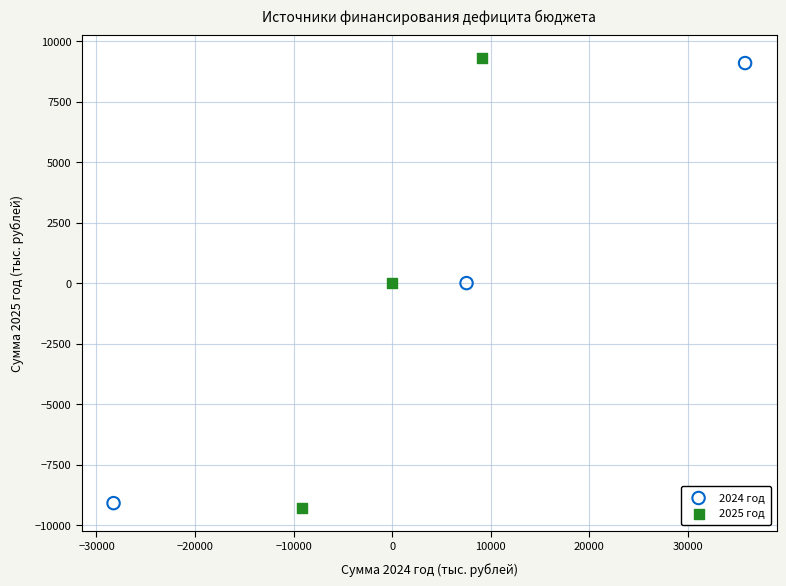

What are all the series names shown in the legend?

2024 год, 2025 год